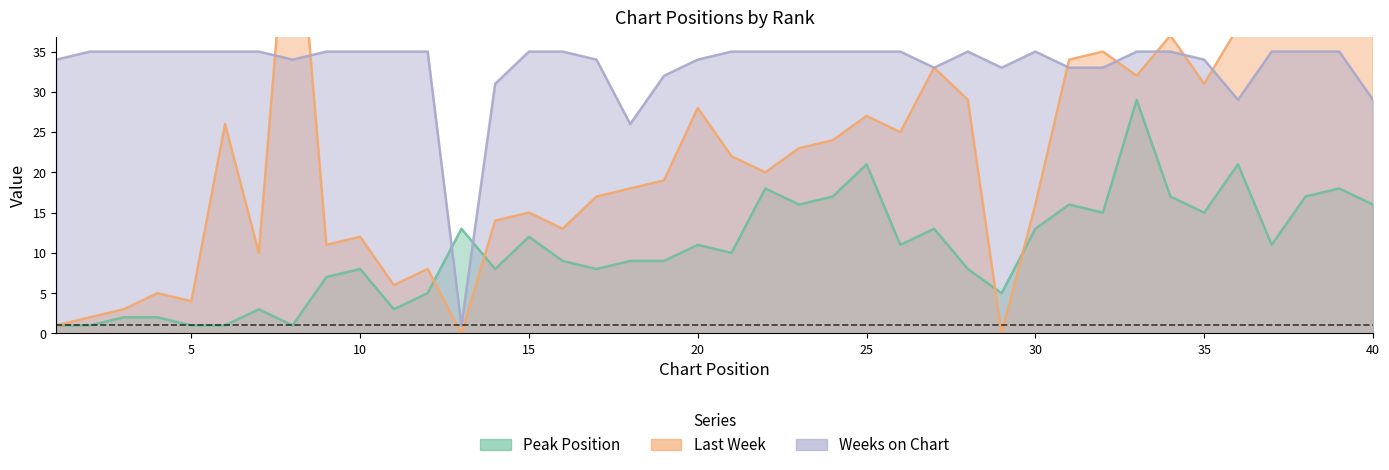

Reading left to right, list all the values displayed in this chart.

Peak Position: 1	1	2	2	1	1	3	1	7	8	3	5	13	8	12	9	8	9	9	11	10	18	16	17	21	11	13	8	5	13	16	15	29	17	15	21	11	17	18	16
Last Week: 1	2	3	5	4	26	10	61	11	12	6	8	0	14	15	13	17	18	19	28	22	20	23	24	27	25	33	29	0	16	34	35	32	37	31	38	49	40	41	39
Weeks on Chart: 34	35	35	35	35	35	35	34	35	35	35	35	1	31	35	35	34	26	32	34	35	35	35	35	35	35	33	35	33	35	33	33	35	35	34	29	35	35	35	29